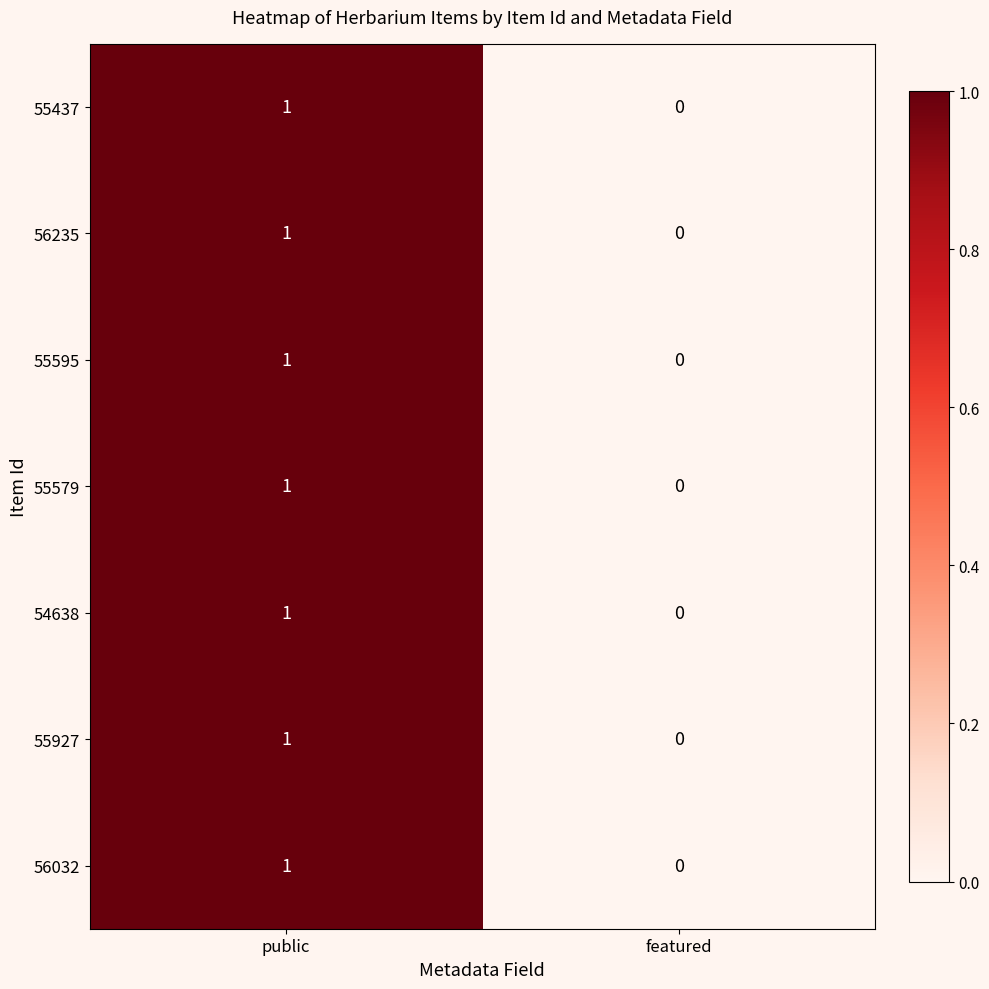

What is the total value across all series at public?

7